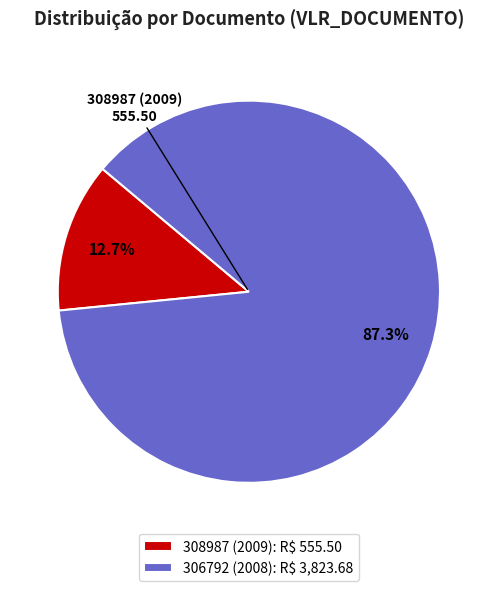

Is it true that 308987 (2009) is 13% of the pie?

True